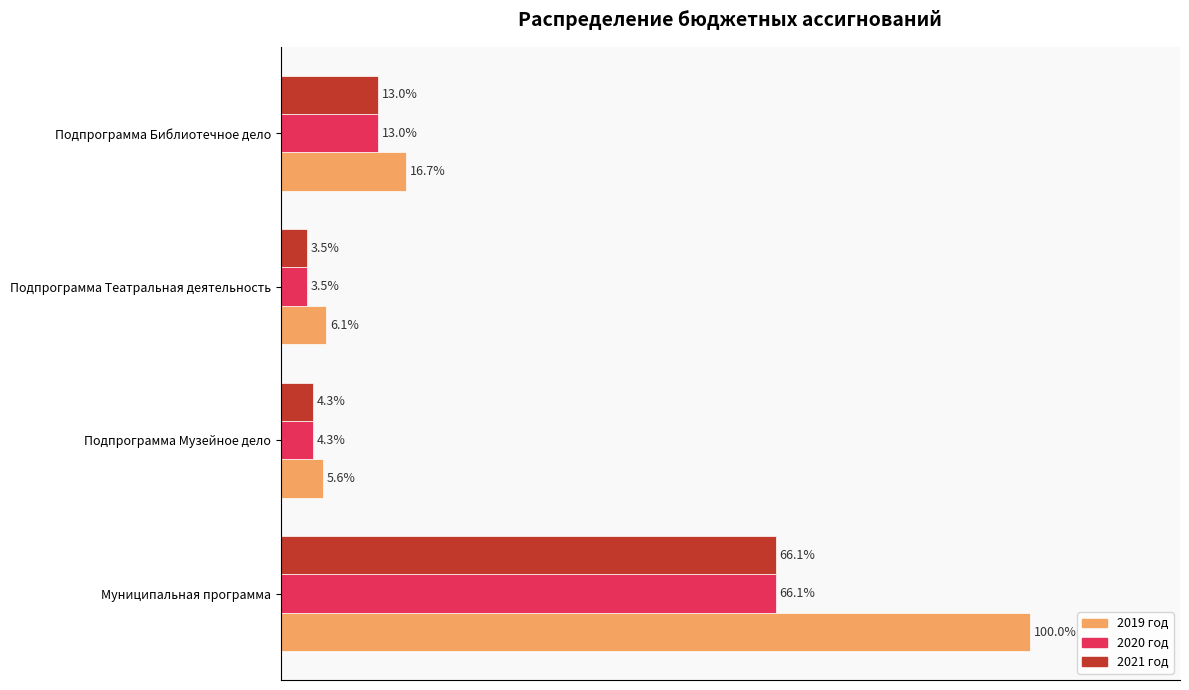

At which category does the chart reach its minimum across all series?

Подпрограмма Театральная деятельность